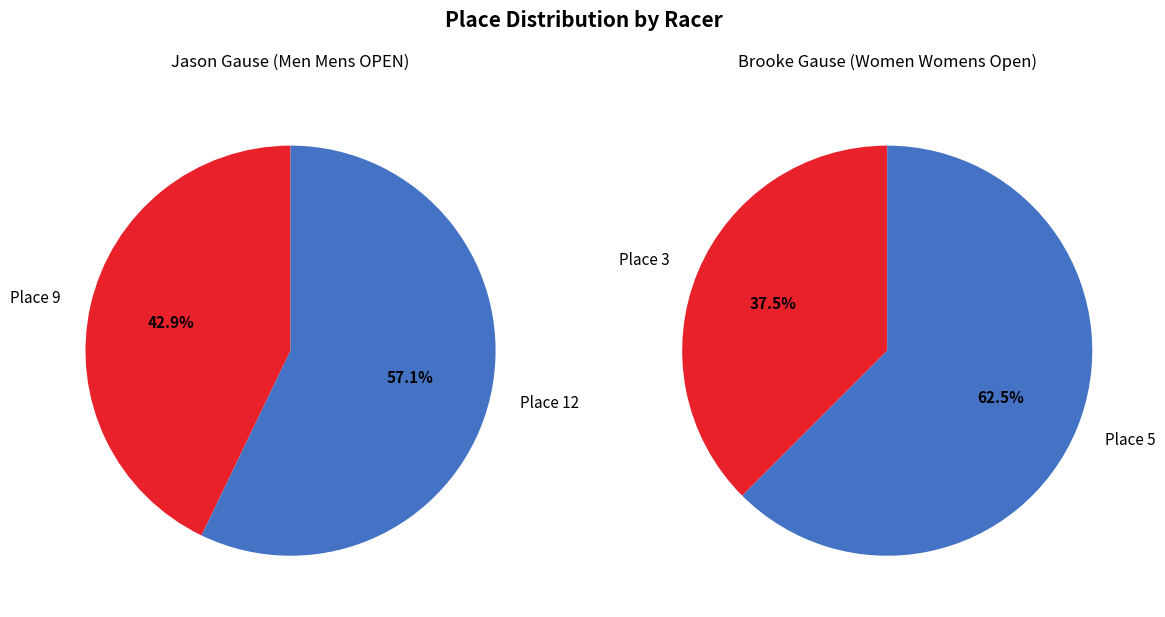

True or false: 1 accounts for 62% of the total.

True